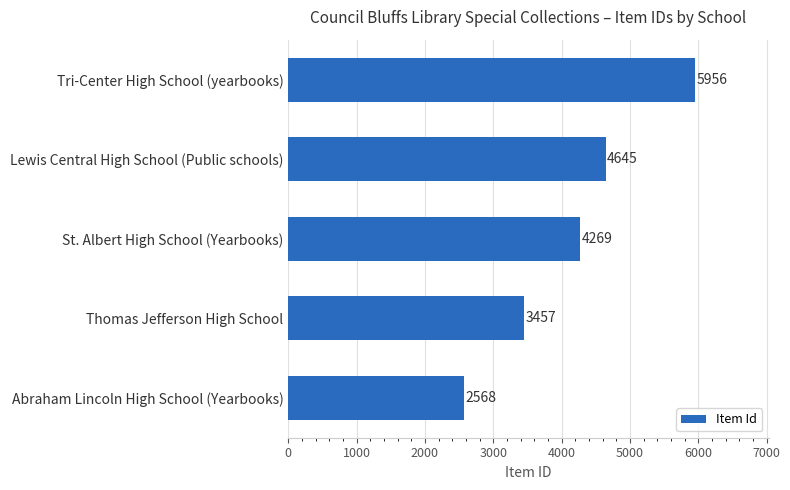

The value at Abraham Lincoln High School (Yearbooks) is 2568. True or false?

True